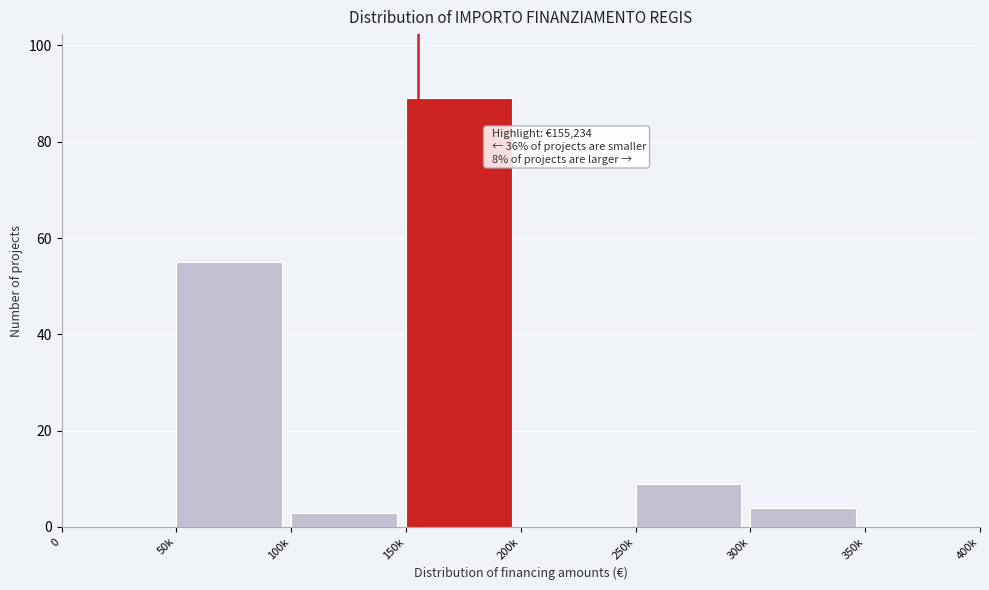

Reading left to right, what are all the values shown in this chart?

0=0	50k=55	100k=3	150k=89	200k=0	250k=9	300k=4	350k=0